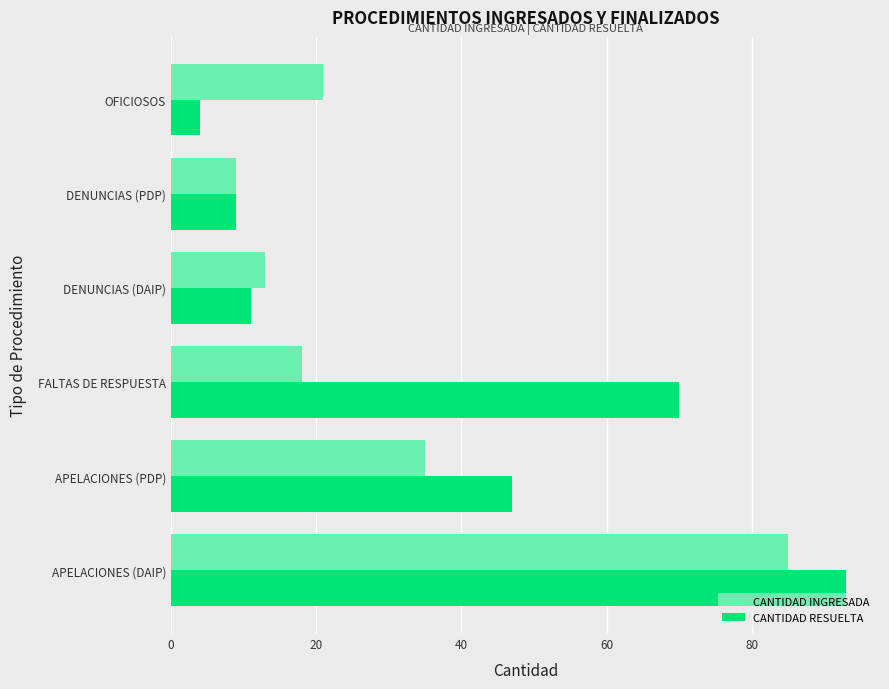

What is the difference between the maximum and minimum values in the CANTIDAD INGRESADA series?

76